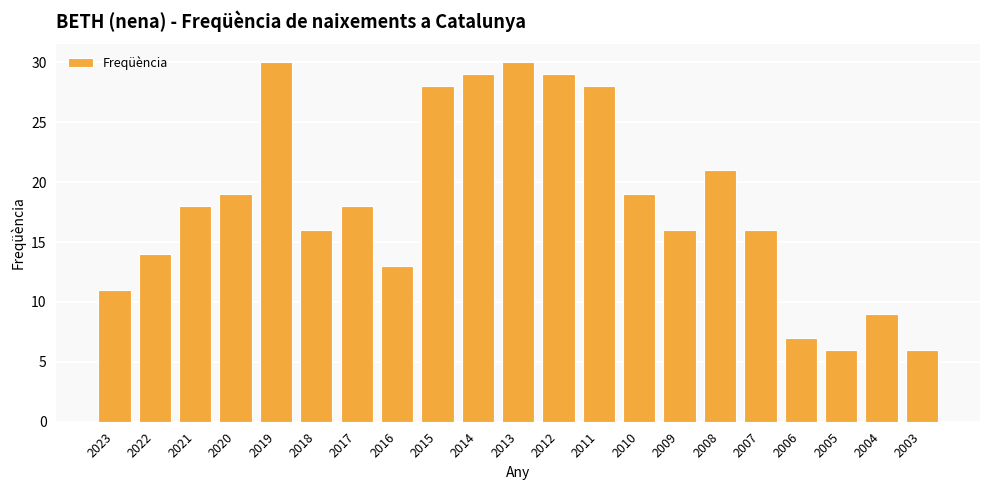

What is the smallest value displayed?

6